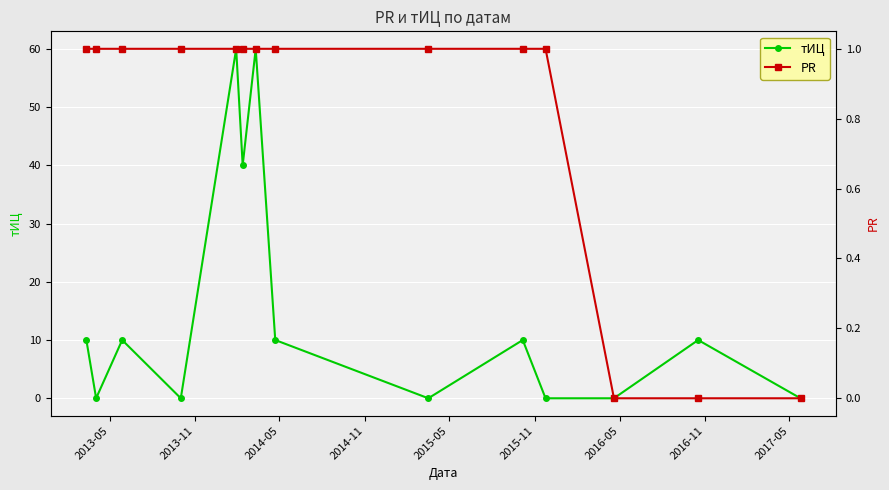

How many lines are shown in the chart?

2